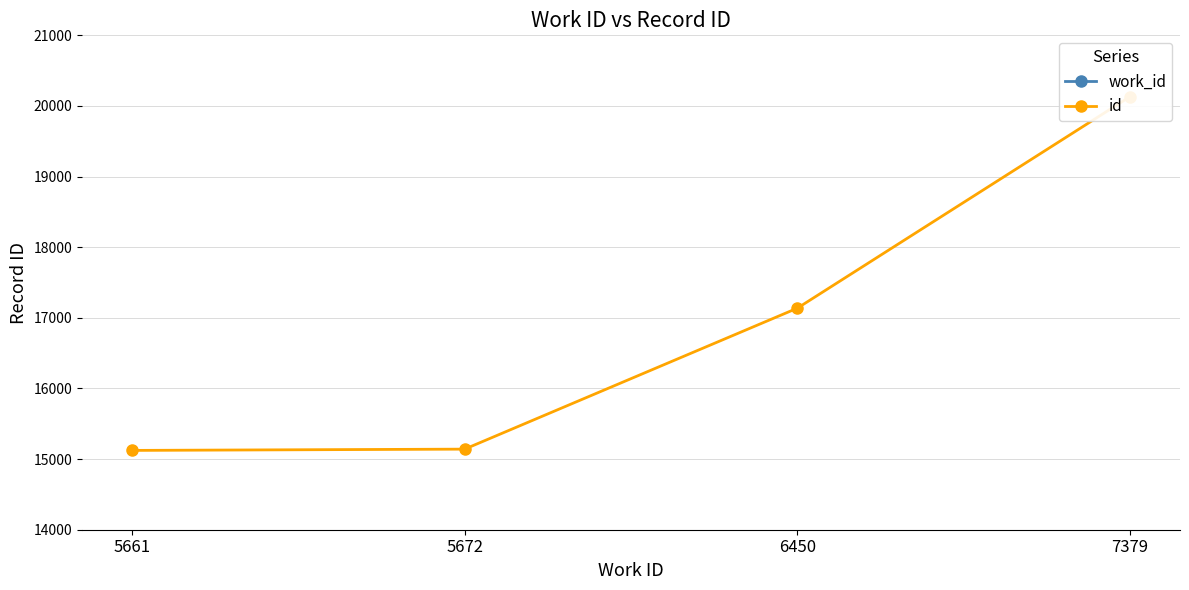

List the labels in order of work_id value, largest first.

7379, 6450, 5672, 5661